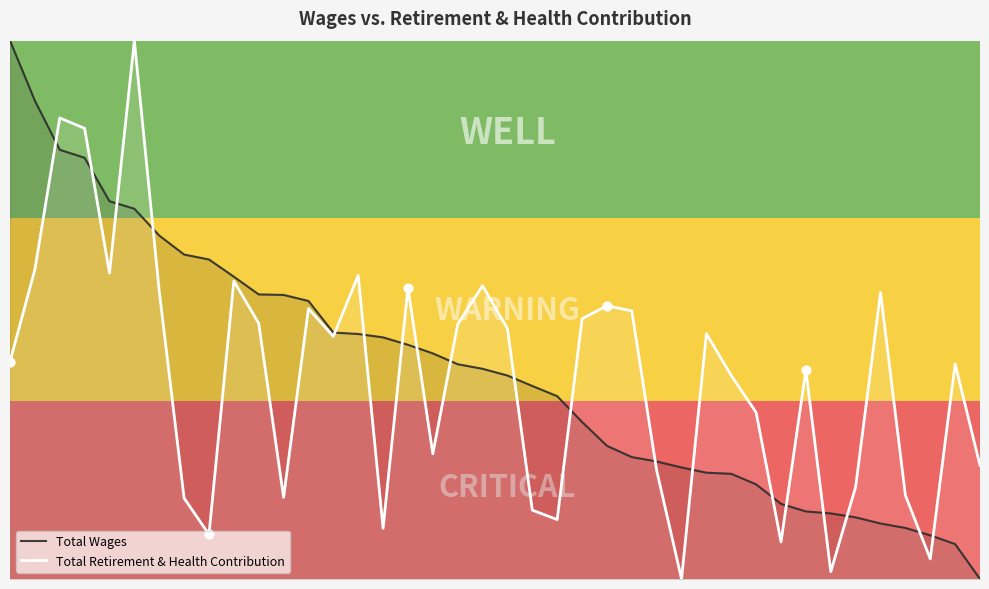

Which series has the largest Y range (max minus min)?

Total Wages